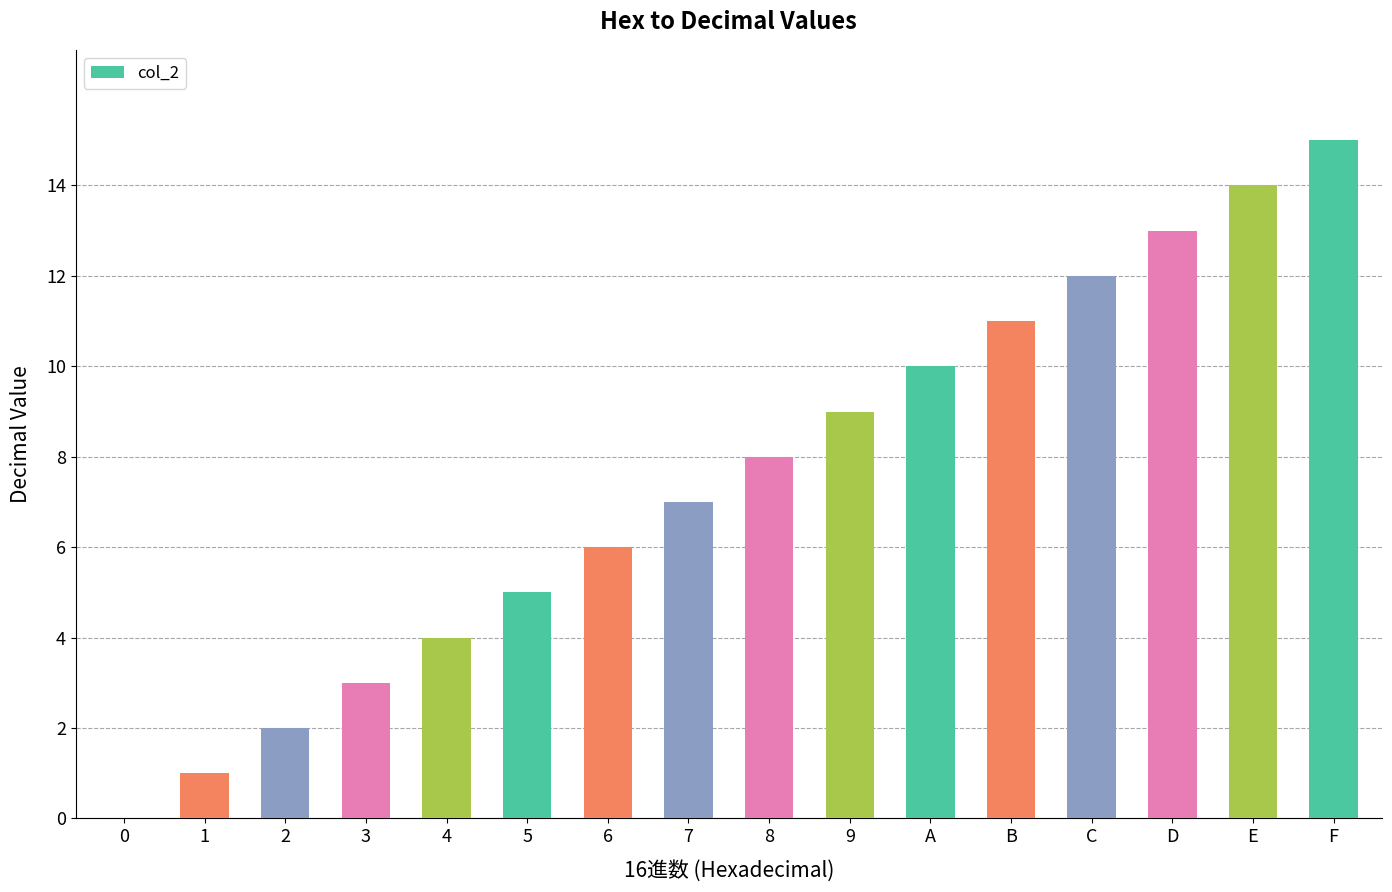

Which has a higher value, 9 or 5?

9